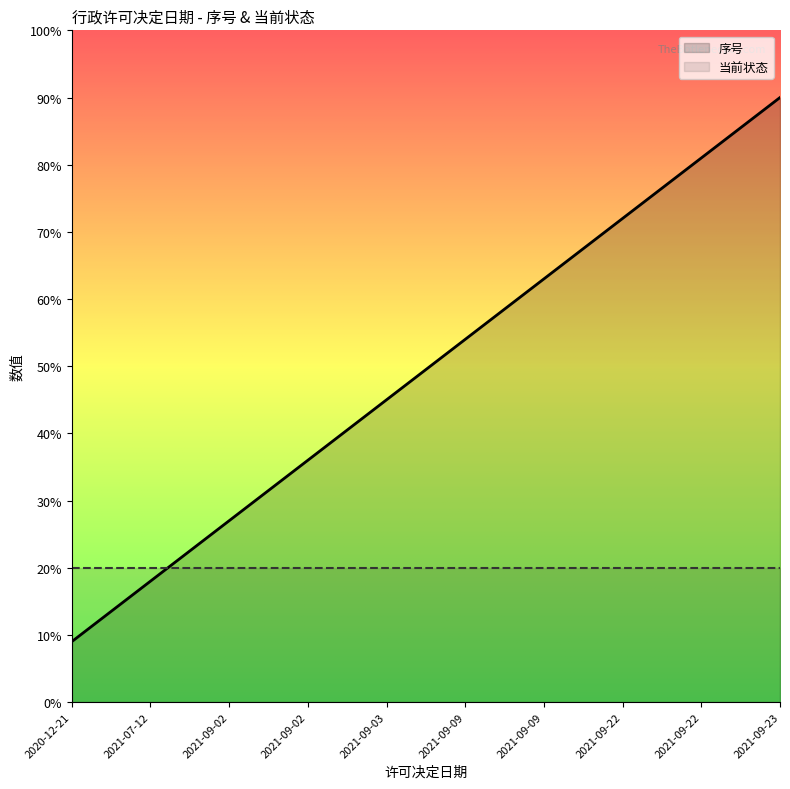

How many values are below 5?

5